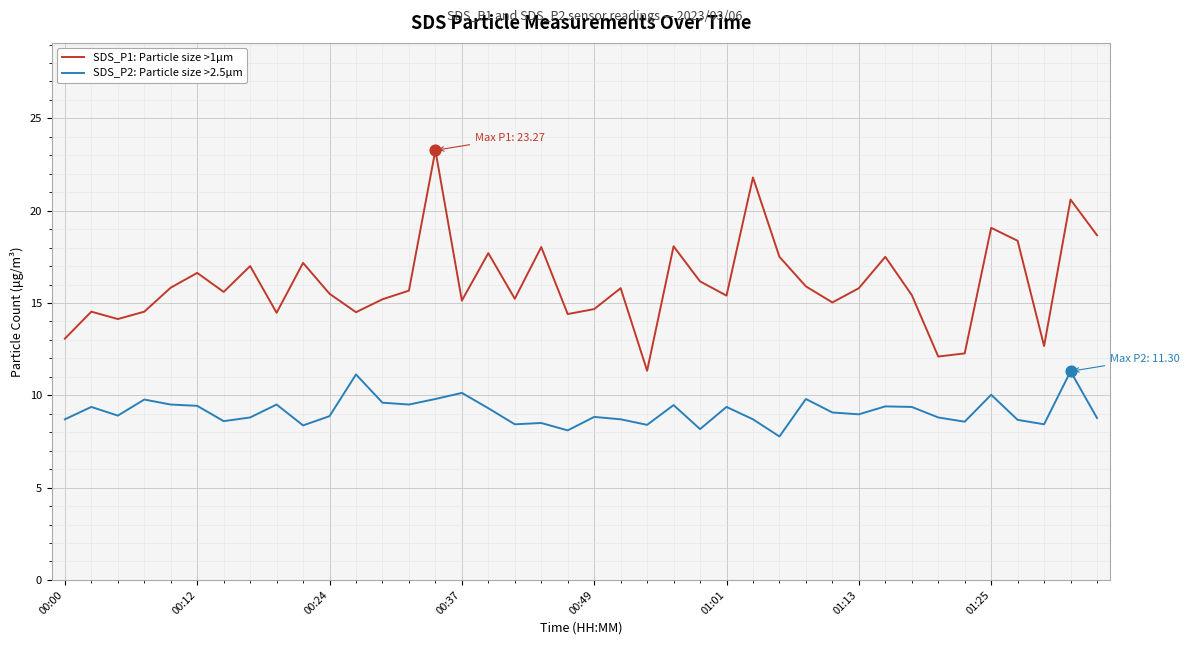

Which series has the largest range (max minus min)?

SDS_P1: Particle size >1μm